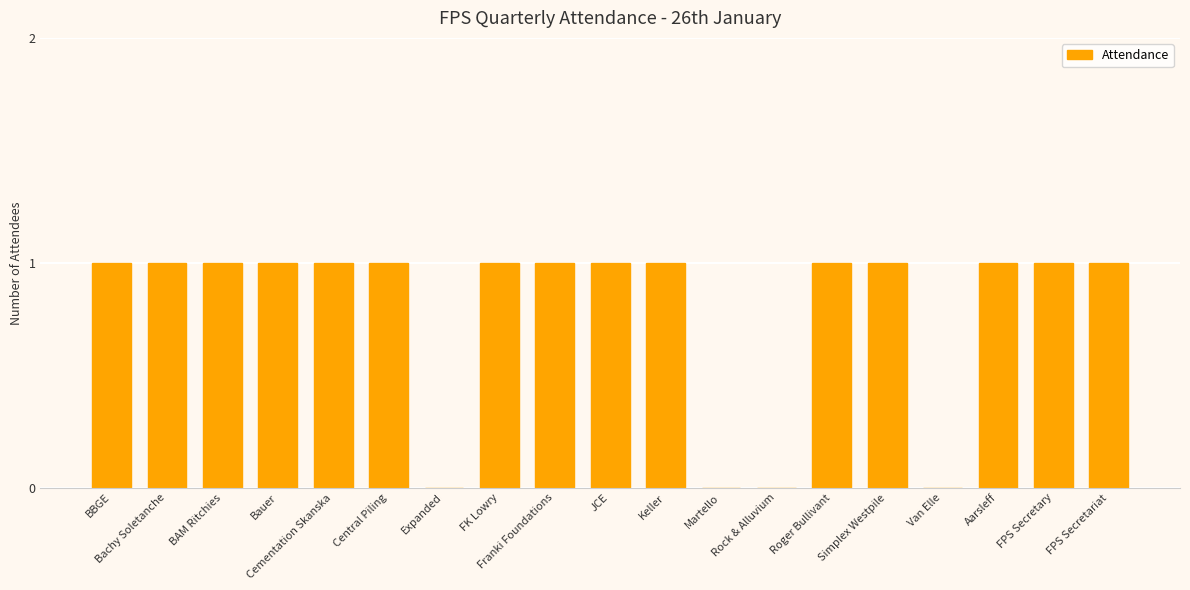

What is the sum of all values?

15